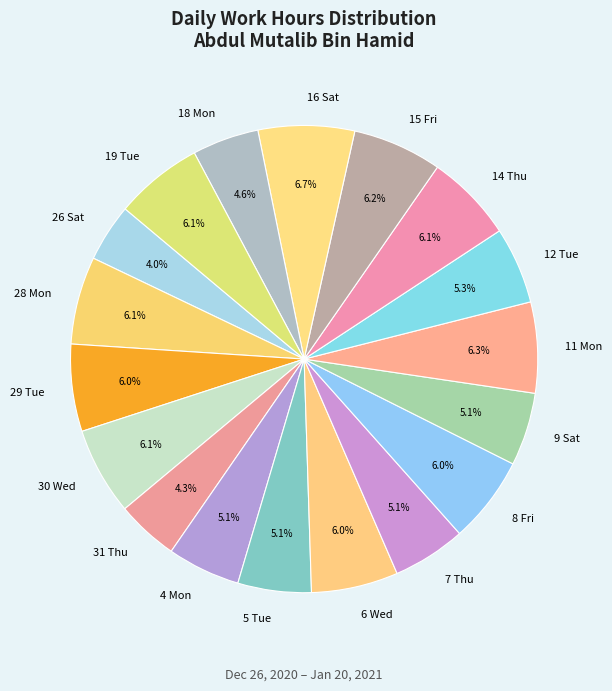

Combined, do 7 Thu and 4 Mon account for over 50%?

No